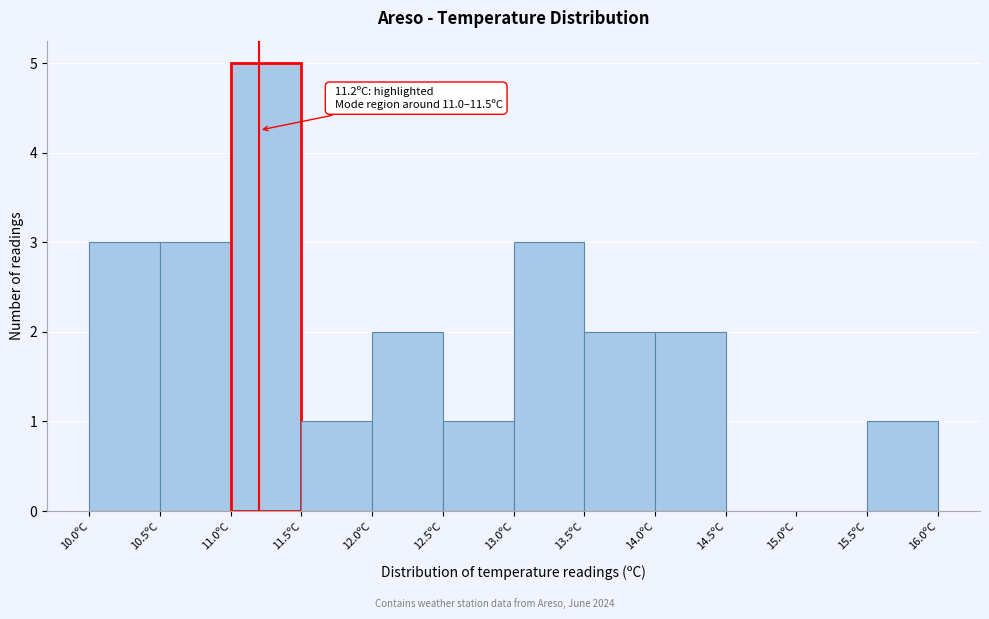

Which range on the x-axis has the tallest bar?

11.0 to 11.5